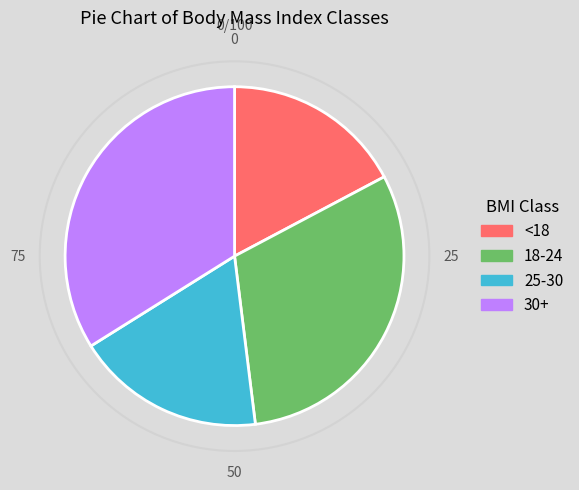

Which has a higher value, <18 or 30+?

30+